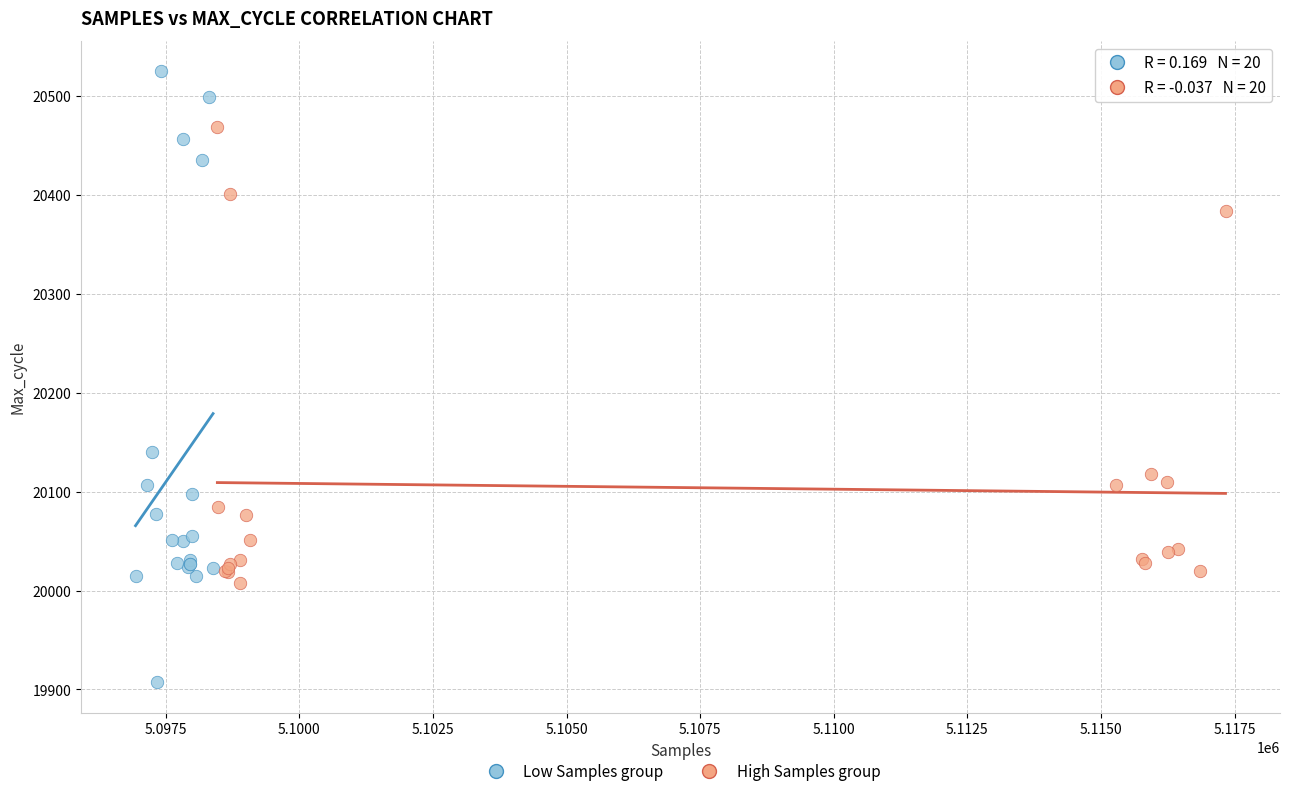

Which series has the widest spread of Y values?

Low Samples group